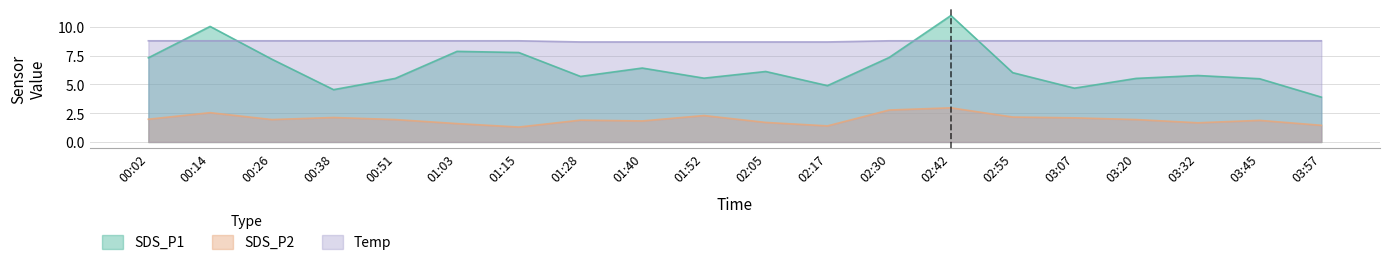

What is the difference between the maximum and second lowest values in the SDS_P2 series?

1.6